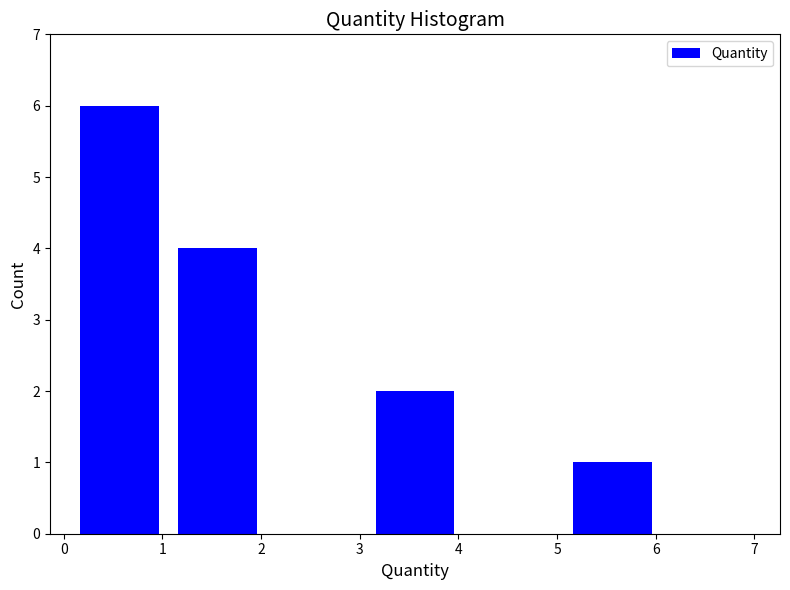

Reading left to right, list every bar in this chart as the range it spans on the x-axis followed by its height. Neither the bar edges nor the heights are printed on the chart, so give them approximately, as read against the axes.

0.06 to 1.06: 6
1.06 to 2.06: 4
2.06 to 3.06: 0
3.06 to 4.06: 2
4.06 to 5.06: 0
5.06 to 6.06: 1
6.06 to 7.06: 0